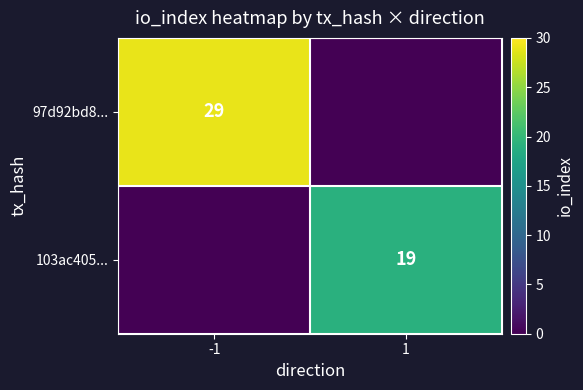

What is the spread (max minus min) of values at -1?

29